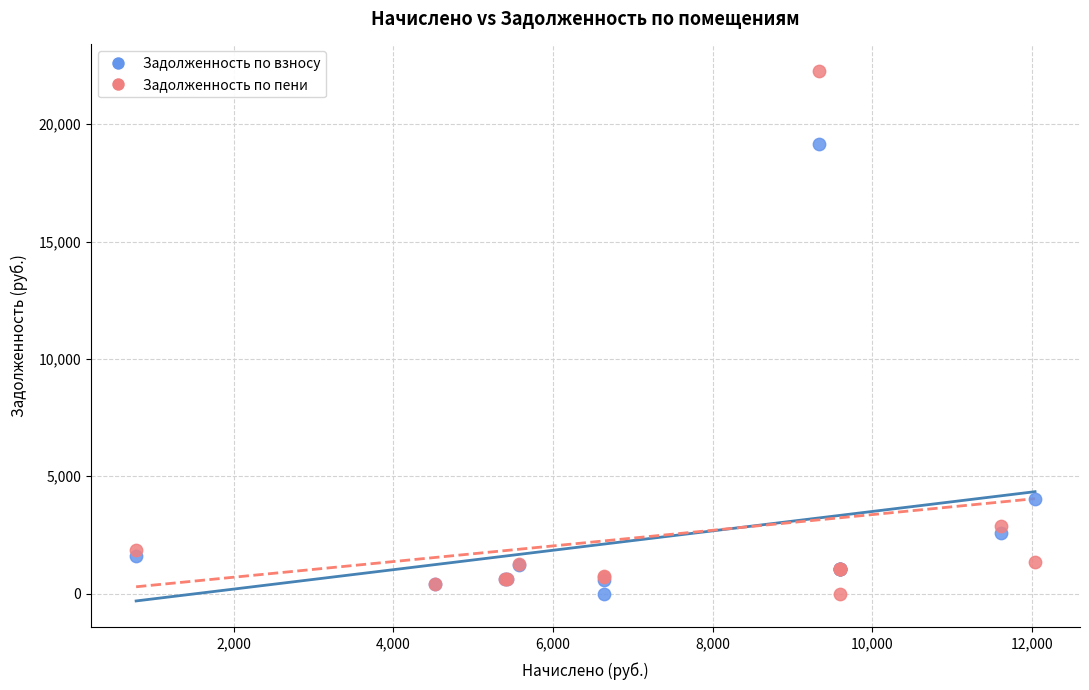

What are all the series names shown in the legend?

Задолженность по взносу, Задолженность по пени